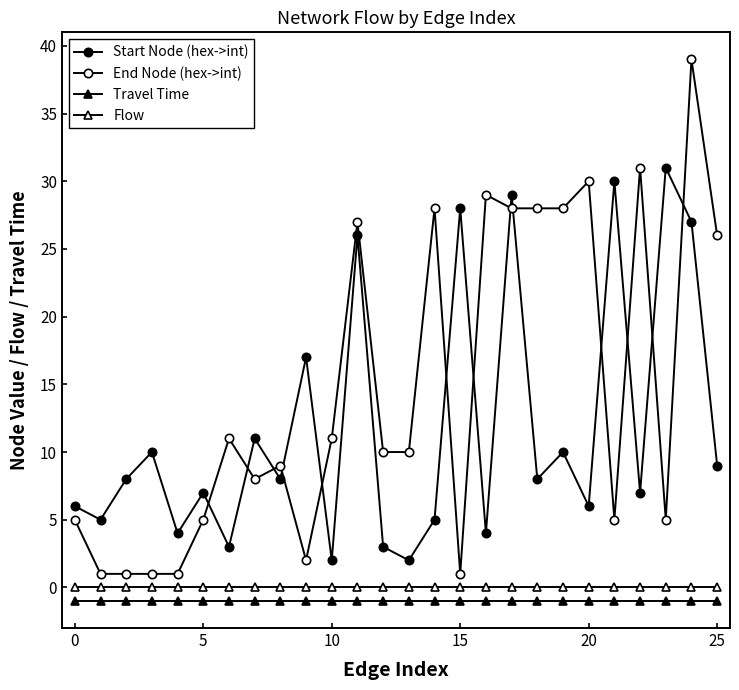

How many categories are shown in the chart?

26